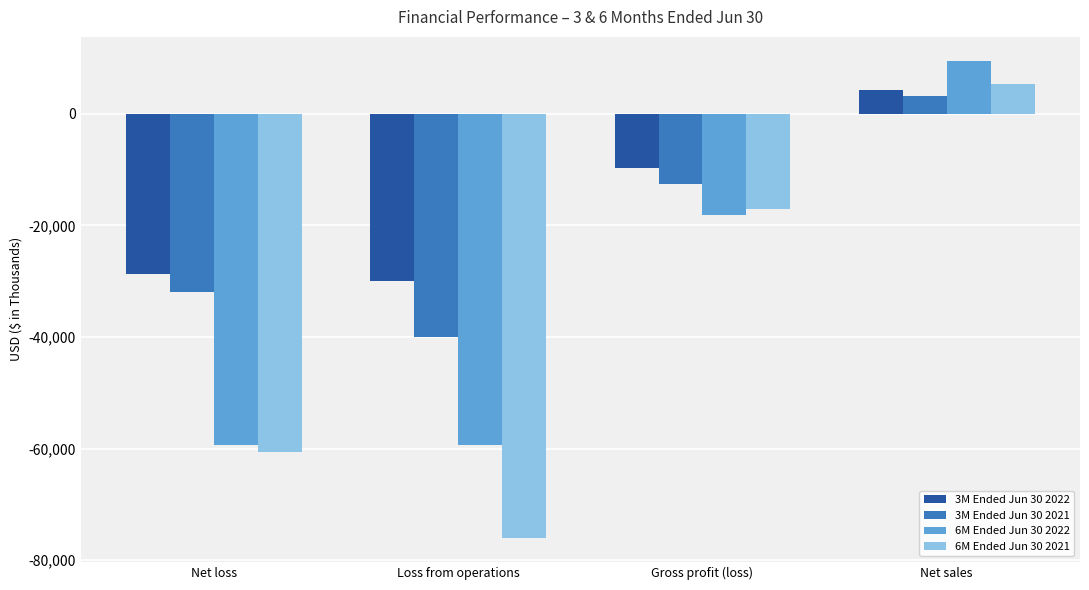

The 6M Ended Jun 30 2022 series shows -14199 at Net loss. True or false?

False